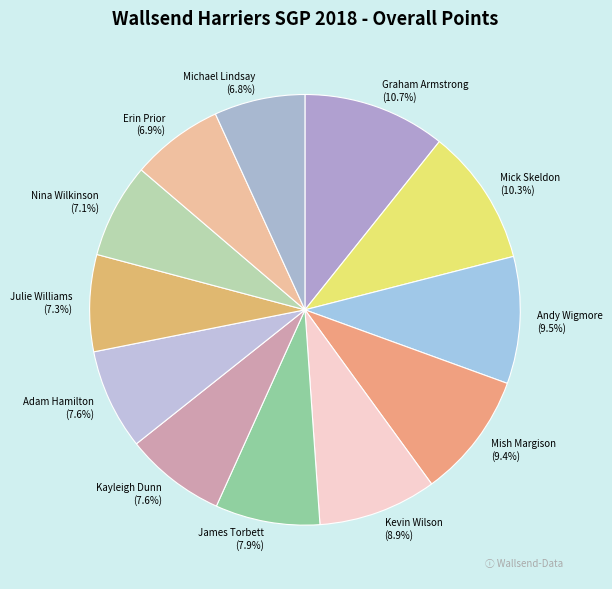

Is there a majority slice in this chart?

No